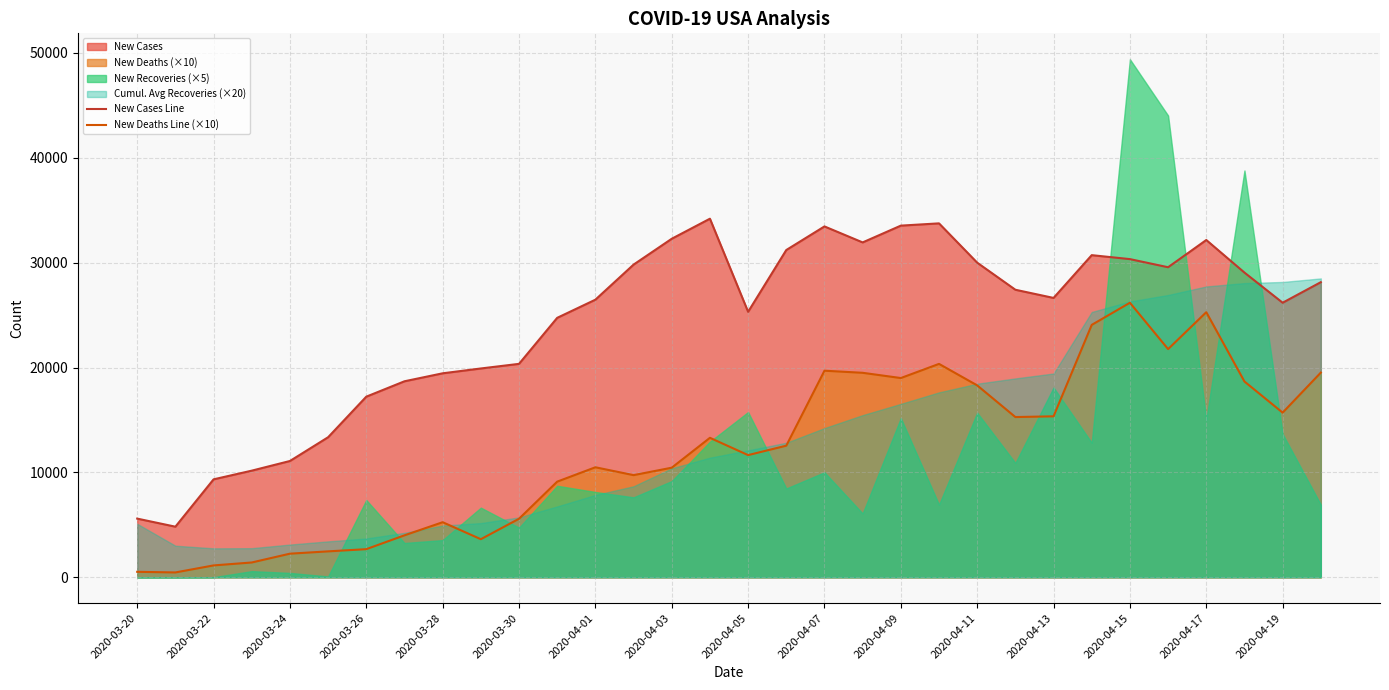

True or false: New Deaths Line (×10) and New Cases Line cross at least once.

False